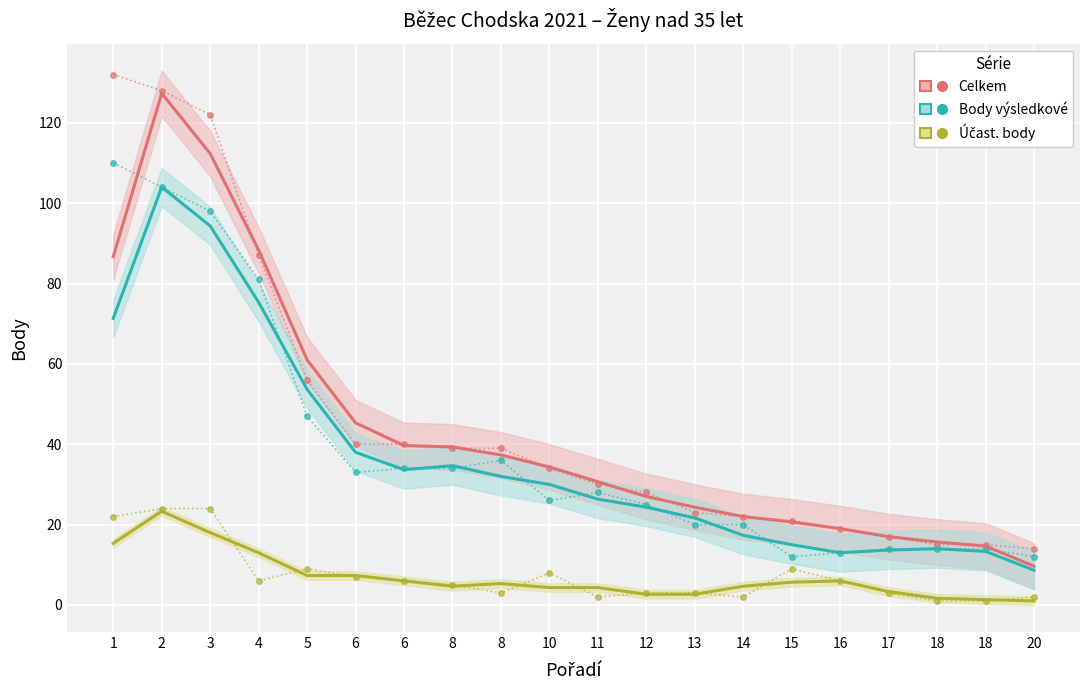

At which category does Body výsledkové reach its first local peak?

2